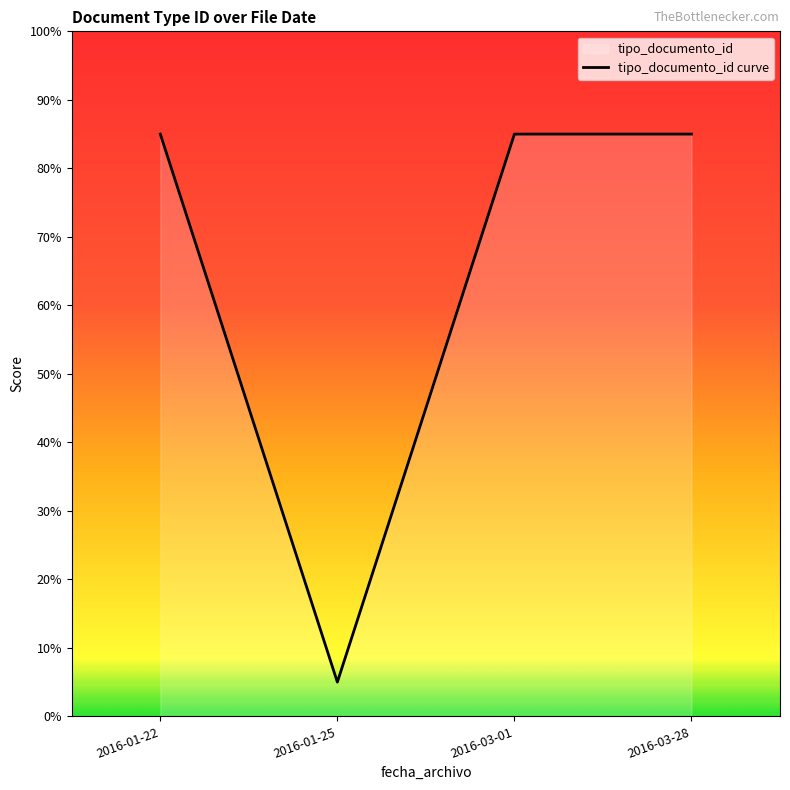

List the labels in order of value, smallest first.

2016-01-25, 2016-01-22, 2016-03-01, 2016-03-28